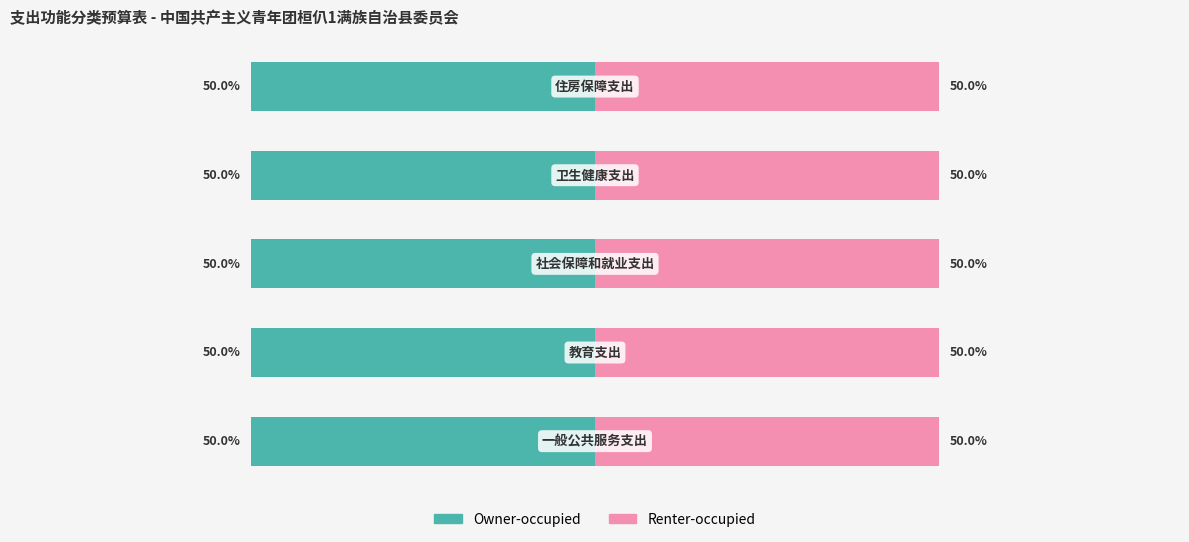

What are all the series names shown in the legend?

Owner-occupied, Renter-occupied